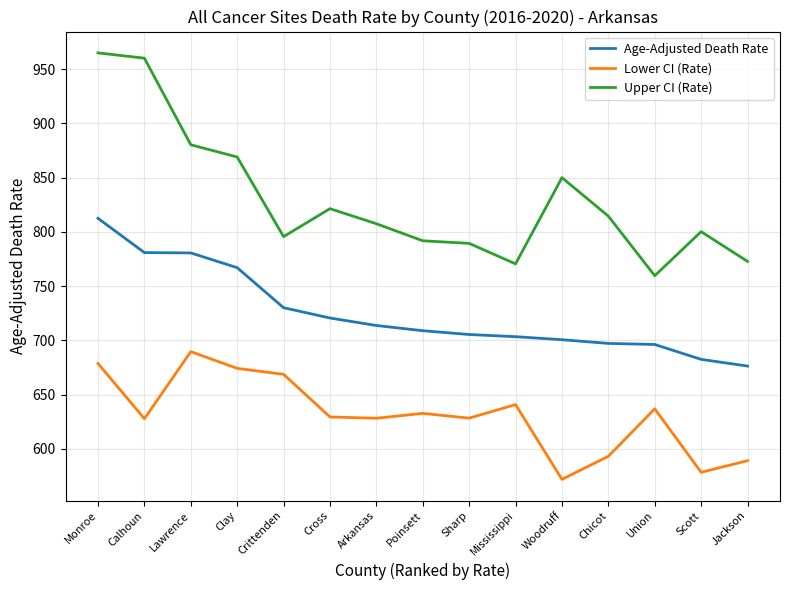

Which series has the largest range (max minus min)?

Upper CI (Rate)